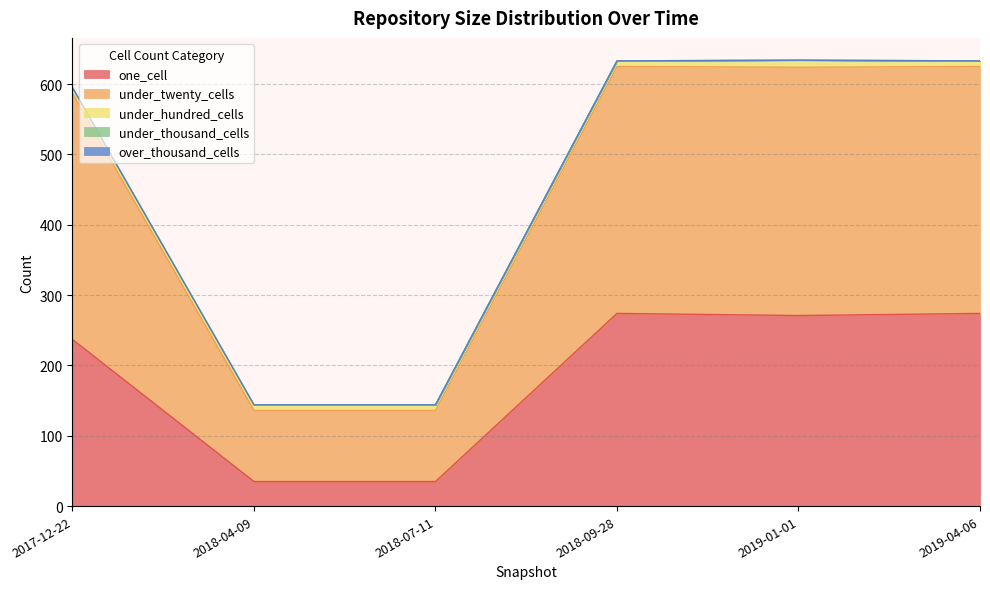

Does the chart have visible grid lines?

Yes